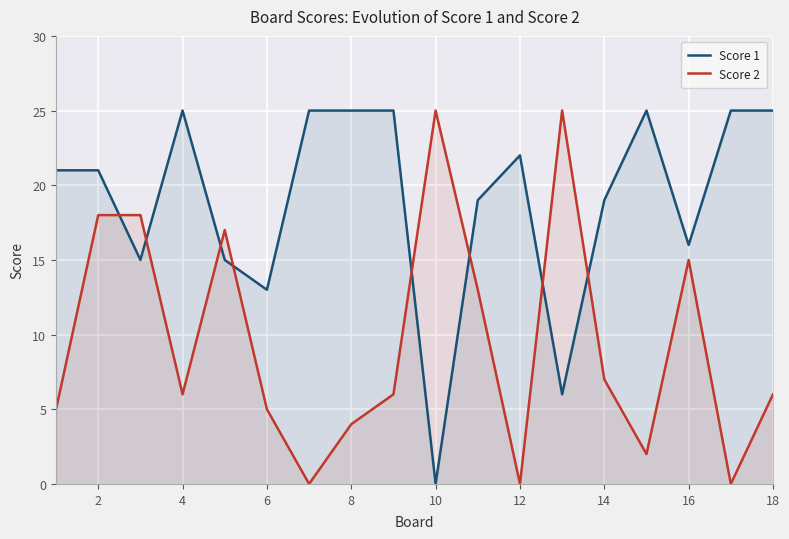

At which label is Score 1 closest to 12?

6